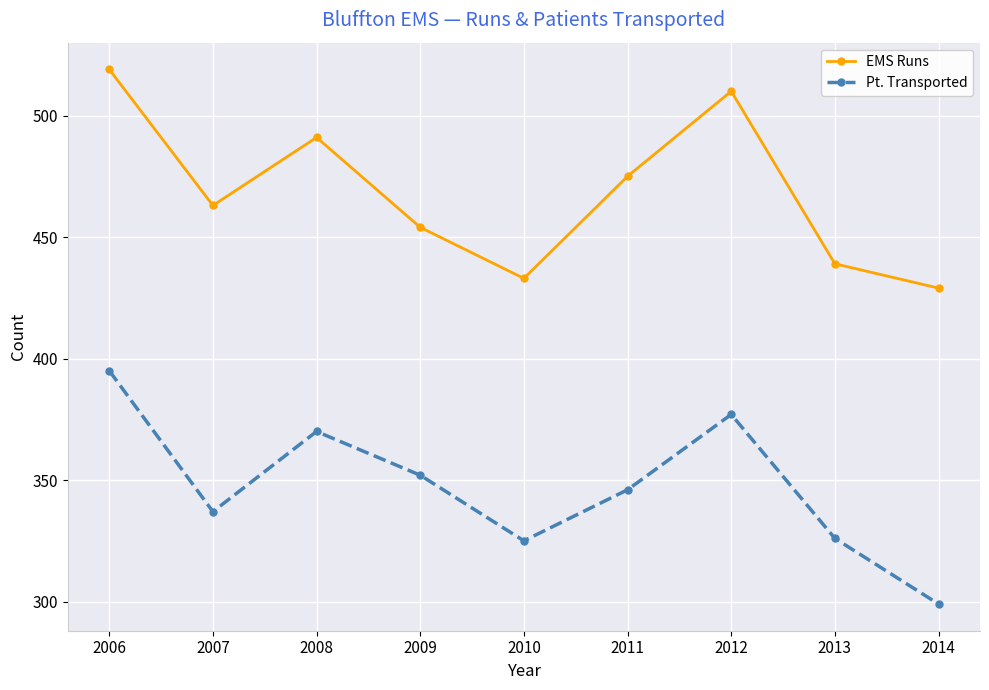

What are all the series names shown in the legend?

EMS Runs, Pt. Transported